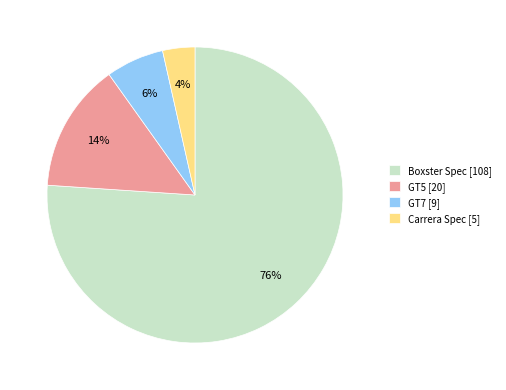

Does any single category account for the majority?

Yes